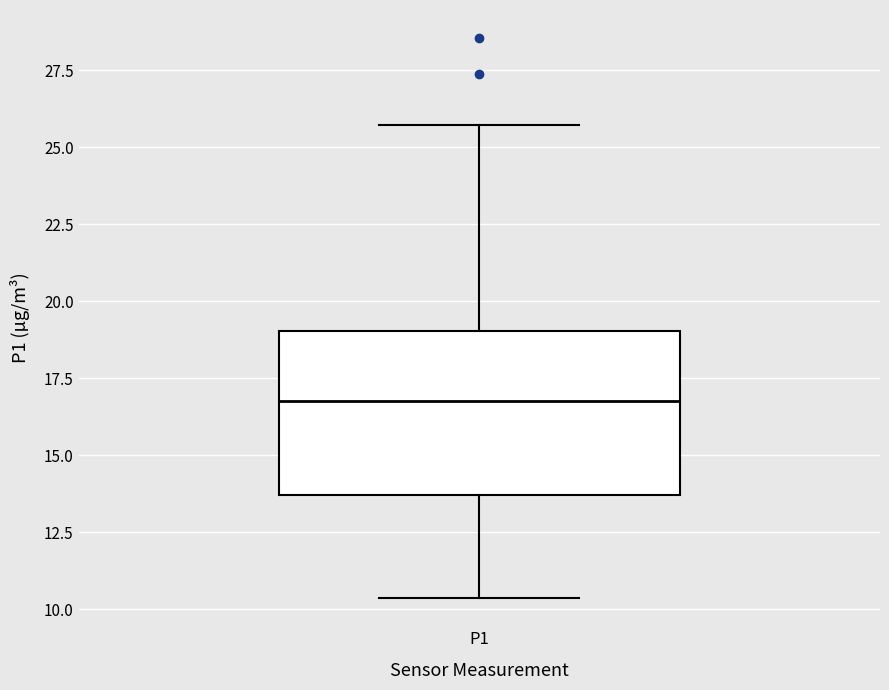

Where does the upper whisker of the box for P1 end on the y-axis? The values are not printed on the chart, so give them approximately, as read against the axis.

25.5